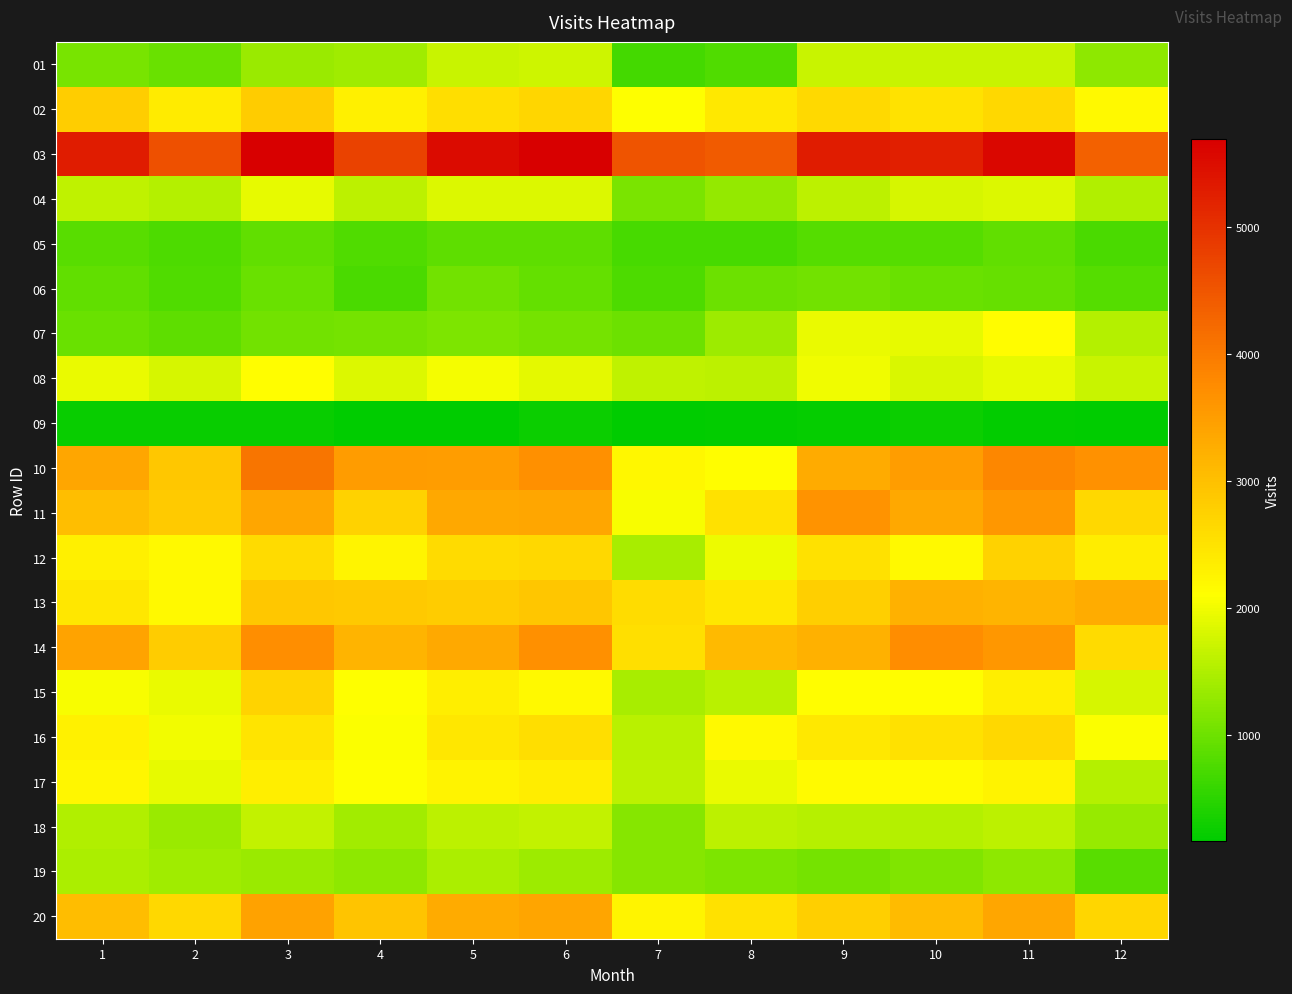

What is the total value across all series at 4?

41094